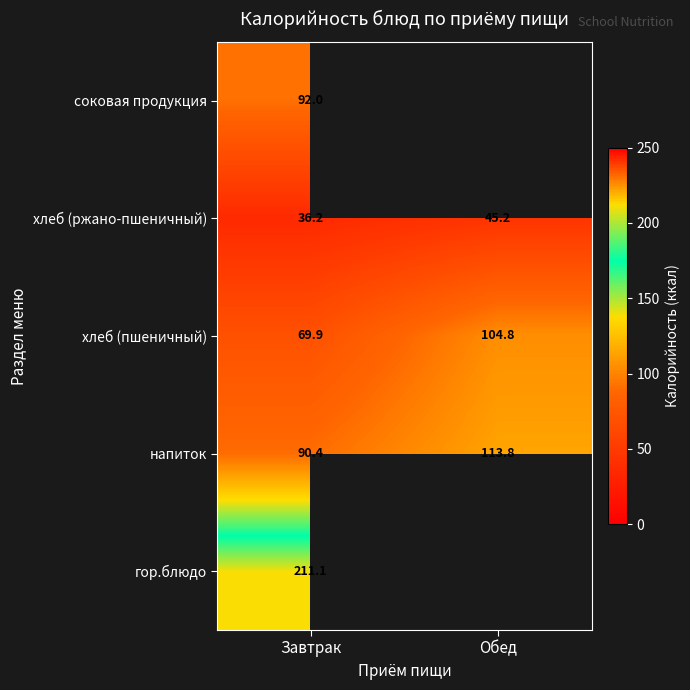

How many distinct data groups are displayed?

5